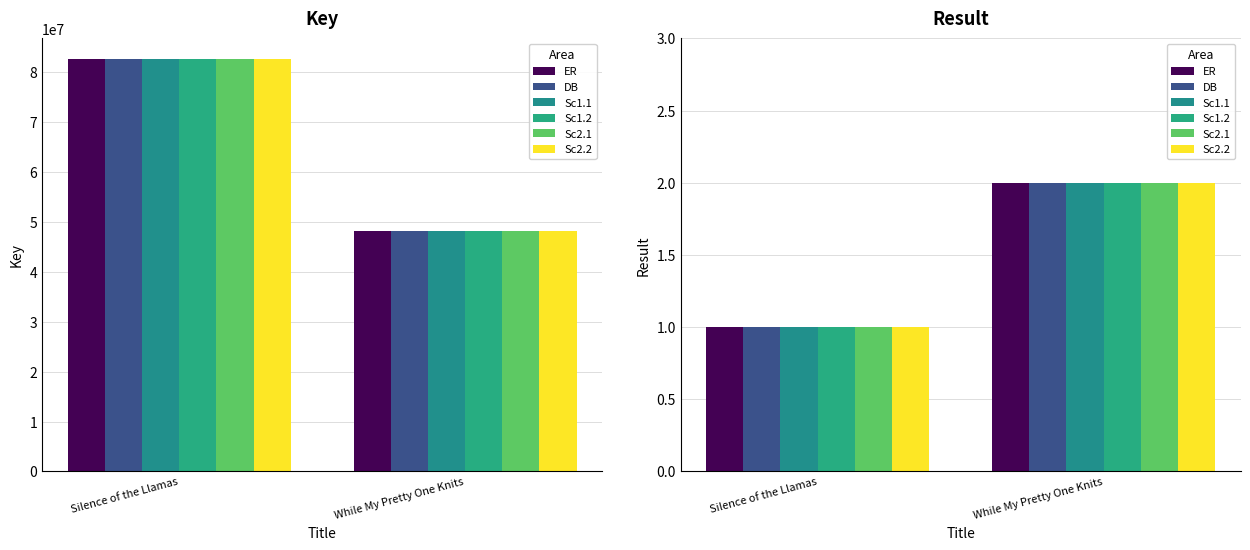

How many groups of bars are there?

2